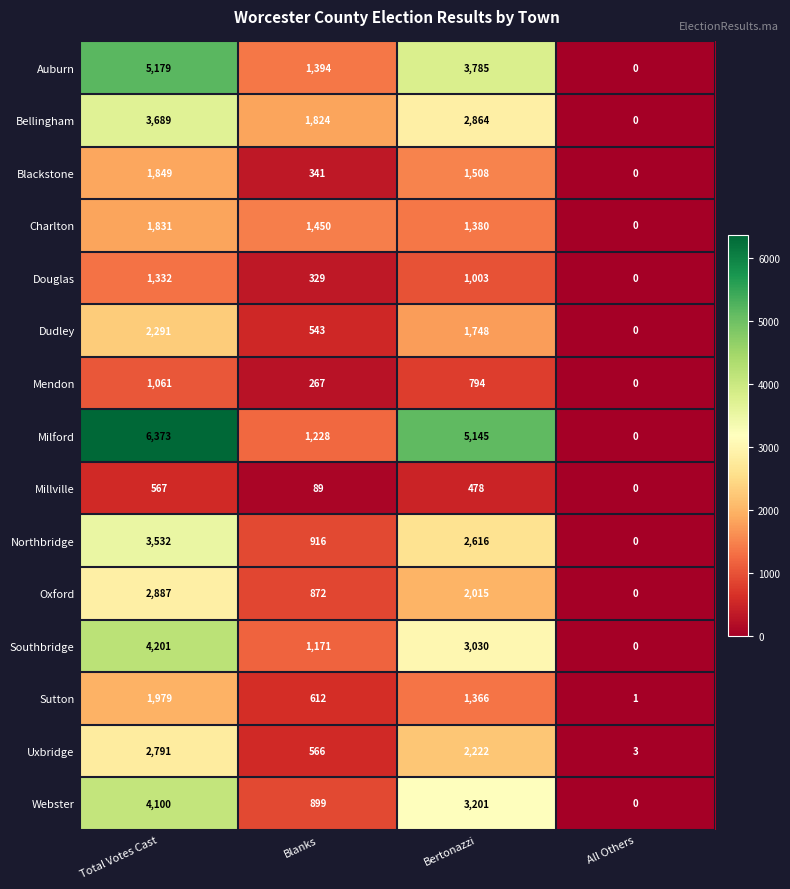

Rank the series by their maximum value, from highest to lowest.

Milford, Auburn, Southbridge, Webster, Bellingham, Northbridge, Oxford, Uxbridge, Dudley, Sutton, Blackstone, Charlton, Douglas, Mendon, Millville